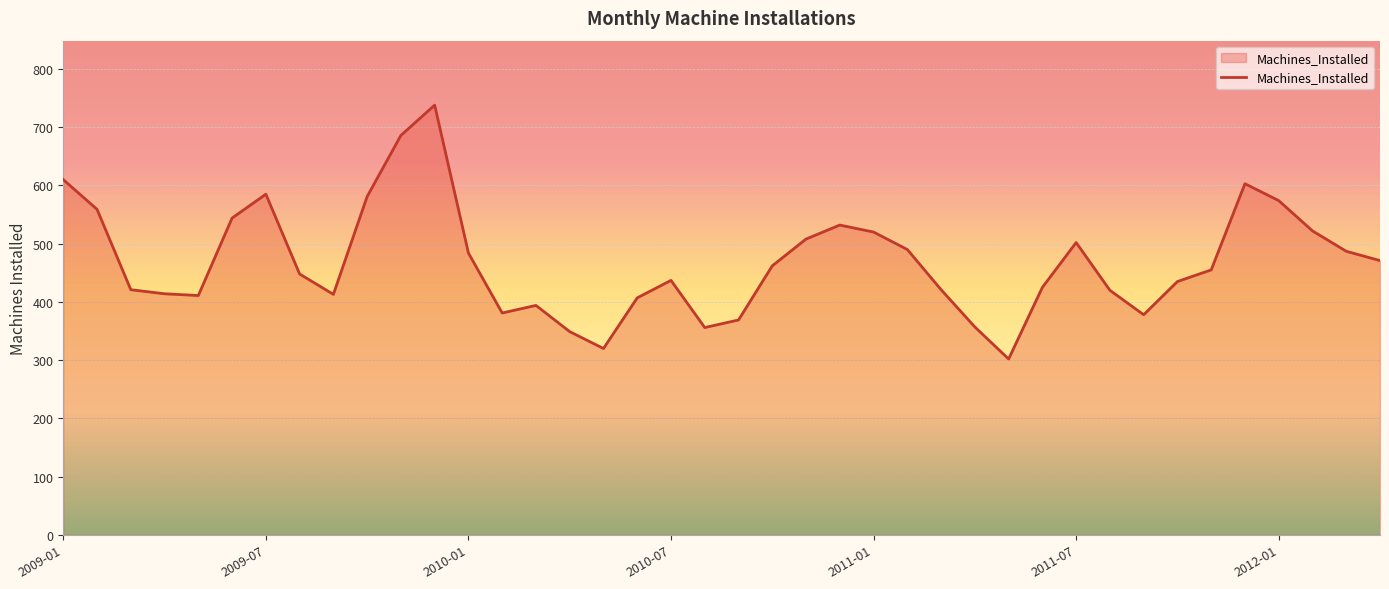

What is the smallest value displayed?

302